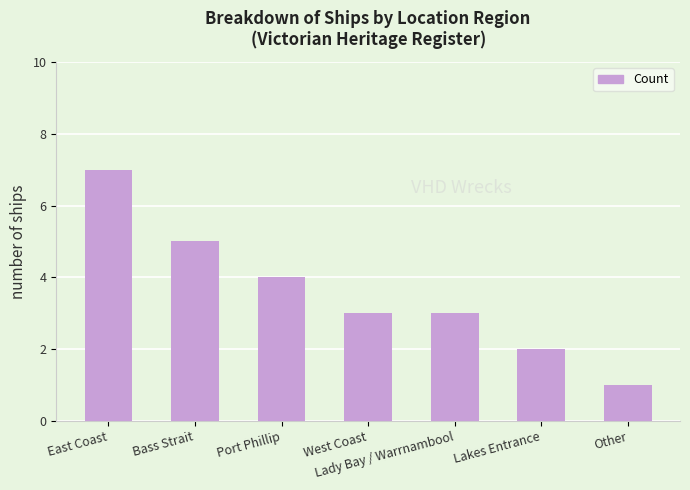

Reading right to left, list all the values displayed in this chart.

Other=1	Lakes Entrance=2	Lady Bay / Warrnambool=3	West Coast=3	Port Phillip=4	Bass Strait=5	East Coast=7